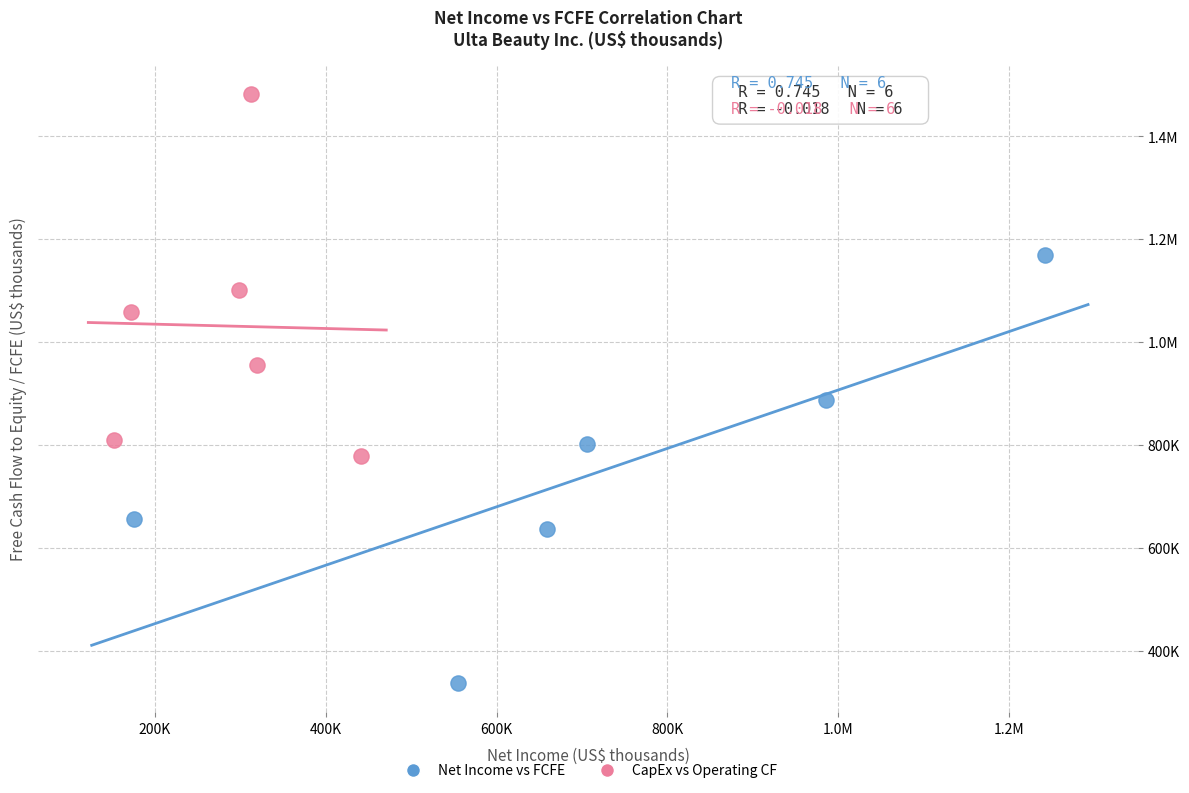

What are all the series names shown in the legend?

Net Income vs FCFE, CapEx vs Operating CF